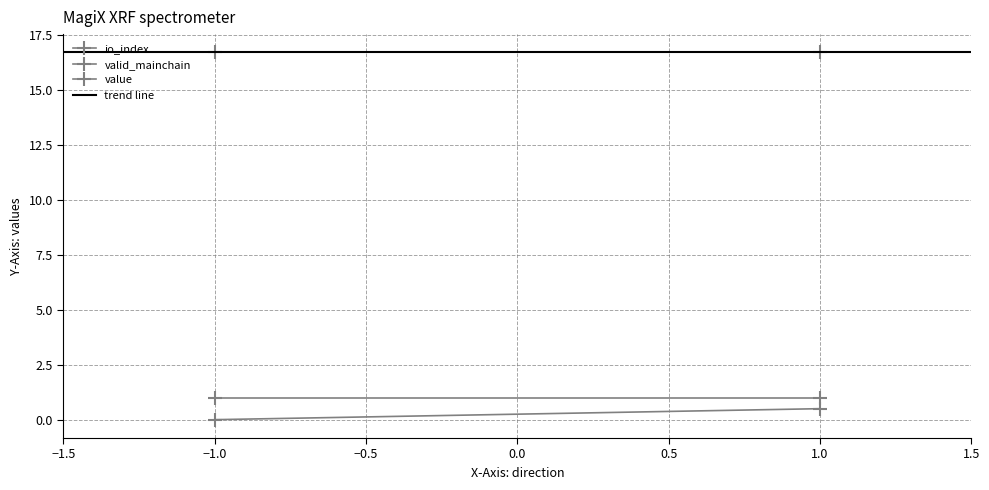

What is the value of the valid_mainchain point at the 3rd from the left?

1.0